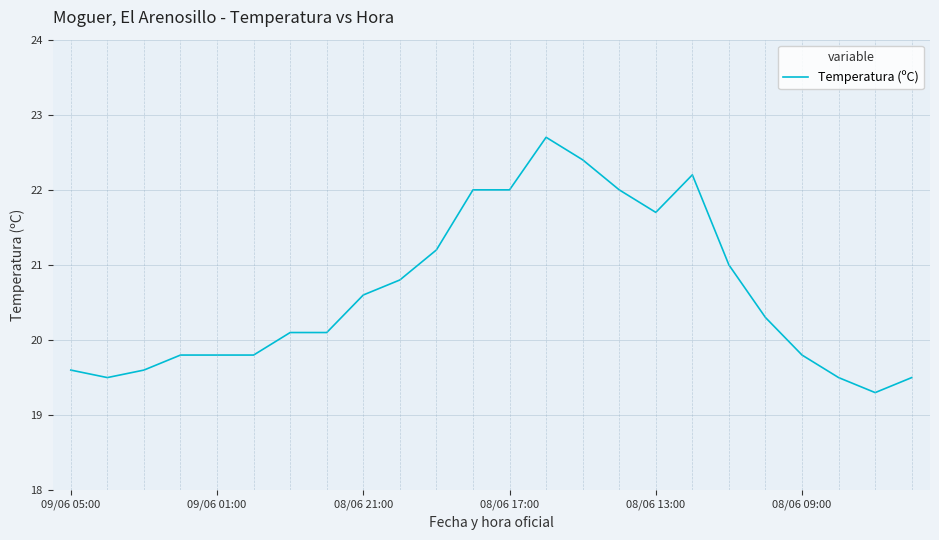

What is the maximum value shown in the chart?

22.7